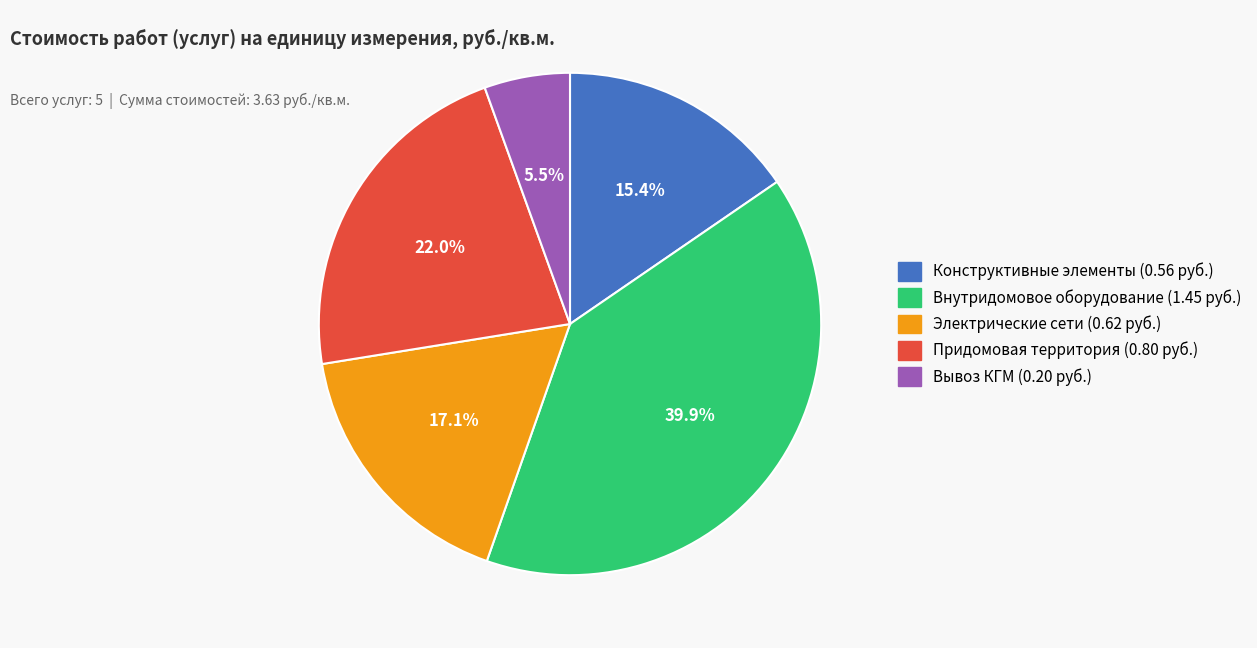

Is there a majority slice in this chart?

No